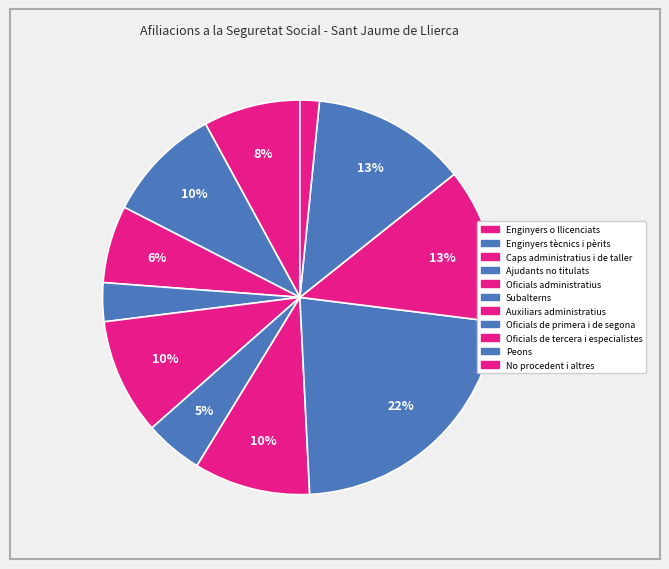

How many segments does this pie chart have?

11